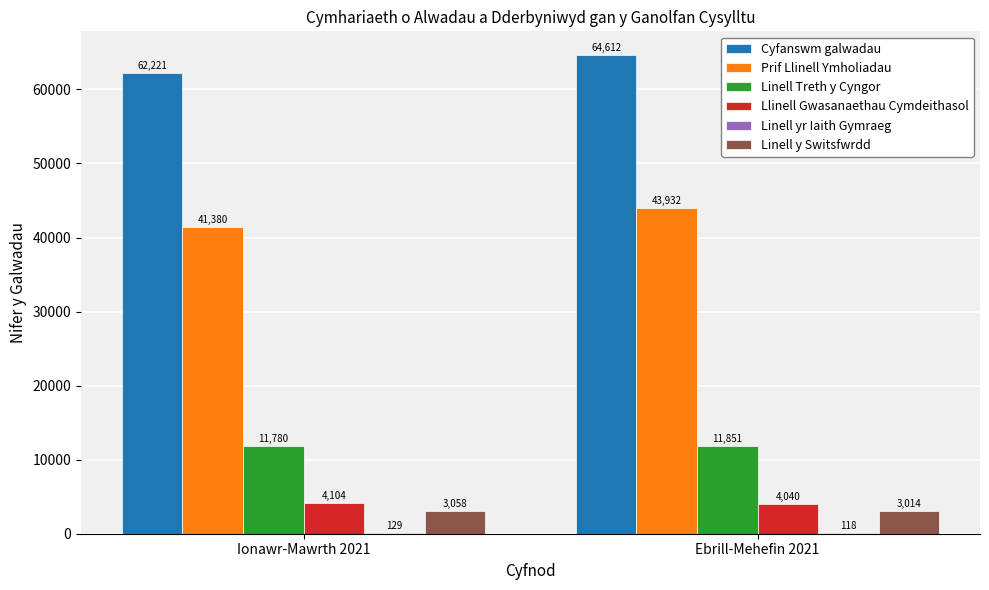

What is the average value of the Linell y Switsfwrdd series?

3036